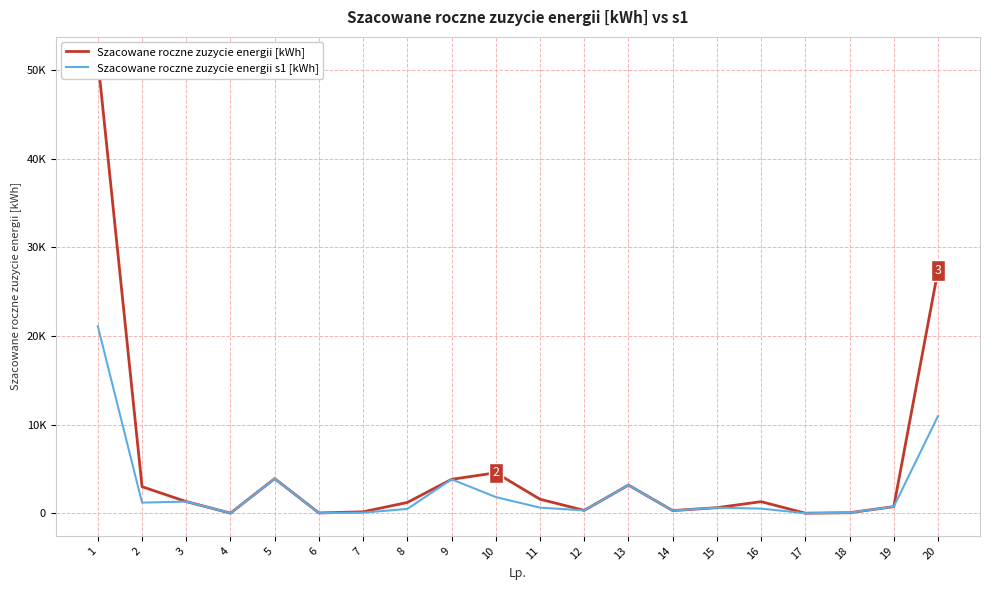

What is the difference between the maximum and minimum values in the Szacowane roczne zuzycie energii [kWh] series?

51211